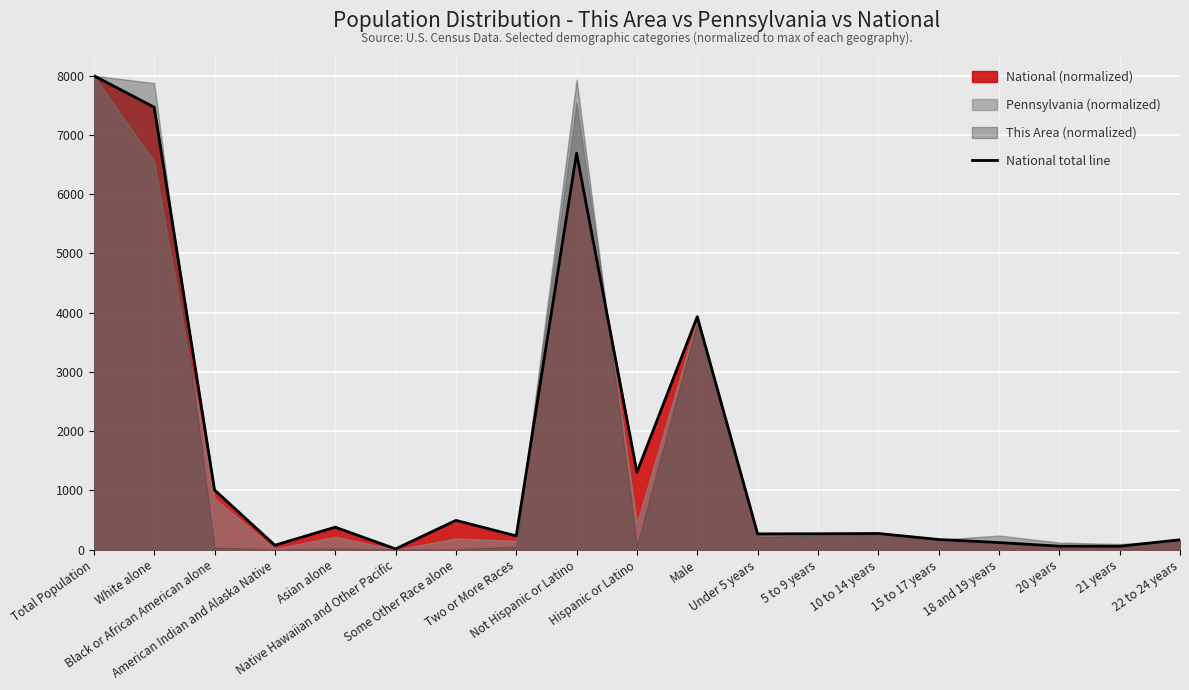

At which category does the data reach its first local valley?

American Indian and Alaska Native